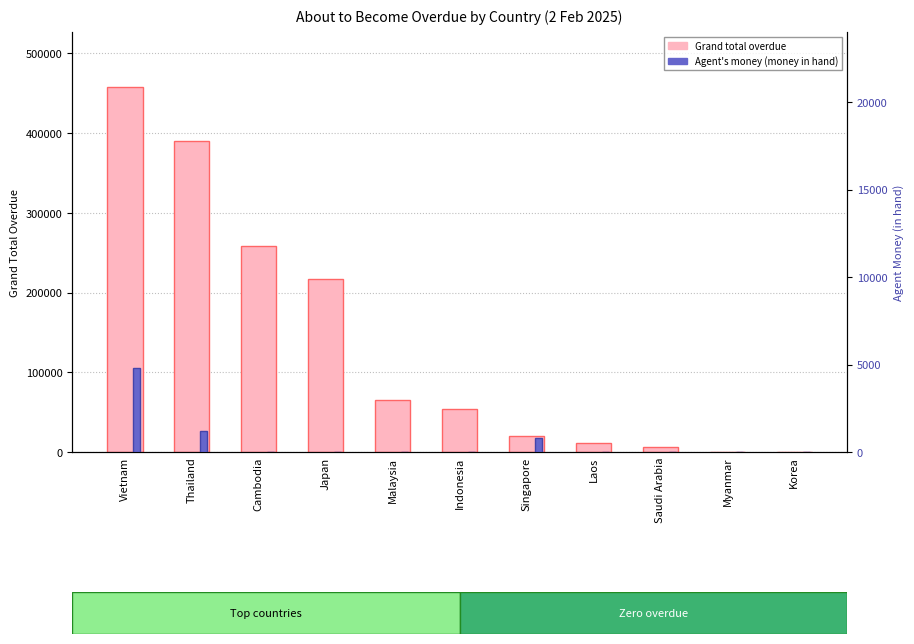

What is the sum of all Agent's money (money in hand) values?

6793.3